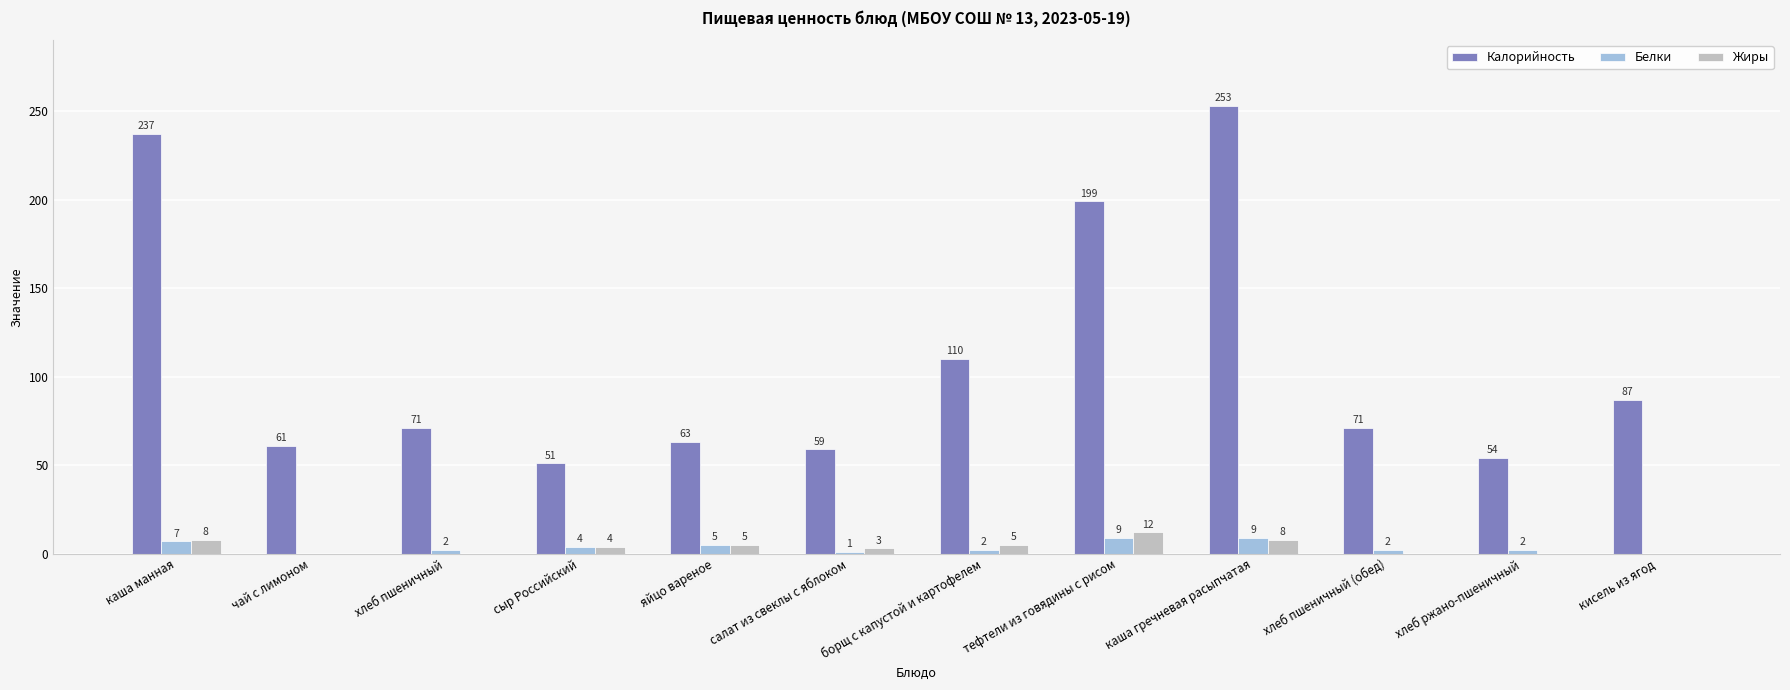

Which series changed the most between тефтели из говядины с рисом and хлеб ржано-пшеничный?

Калорийность